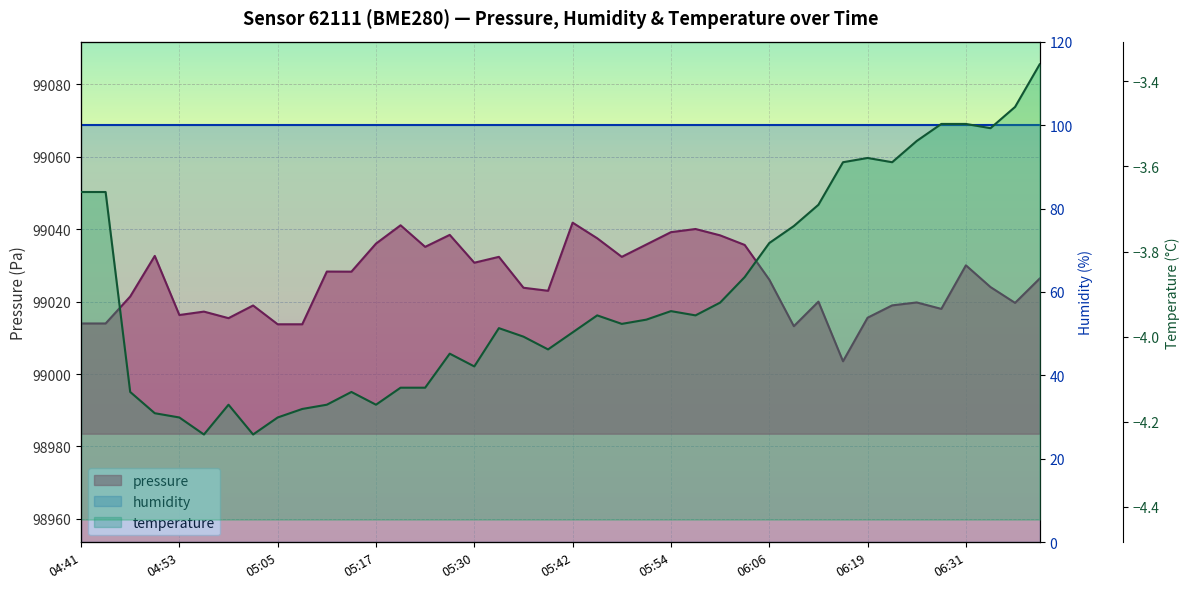

What is the total value across all series at 05:05?

99009.6